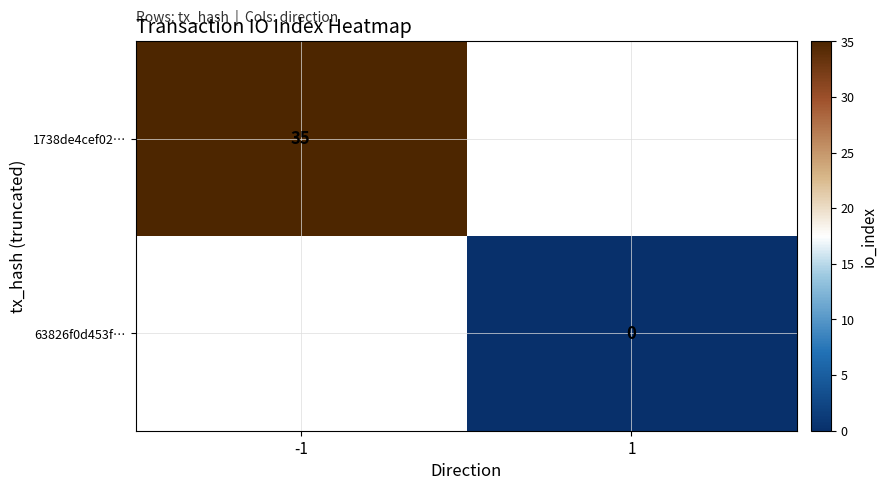

Is it true that 63826f0d453f… equals 0.0 at 1?

True